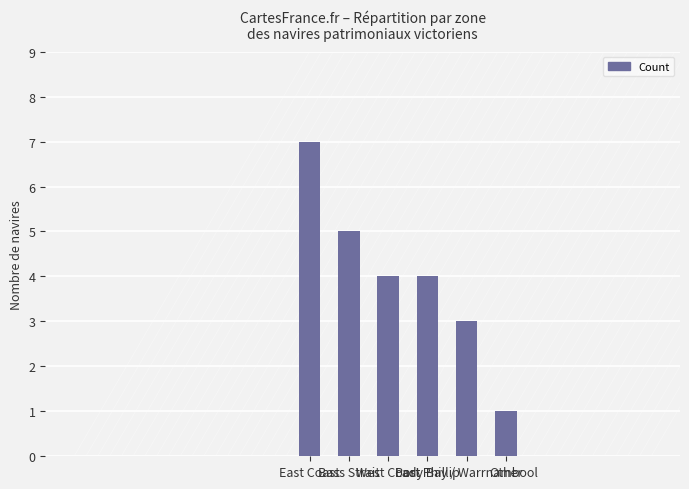

The chart shows a value of 7 at East Coast. True or false?

True